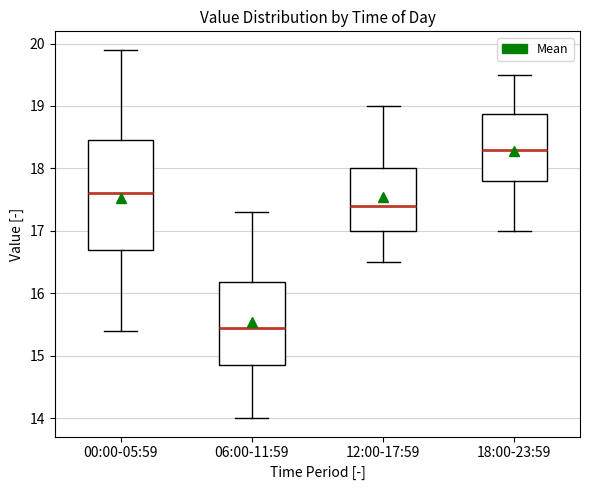

Which box is the tallest, from its lower edge to its upper edge?

00:00-05:59